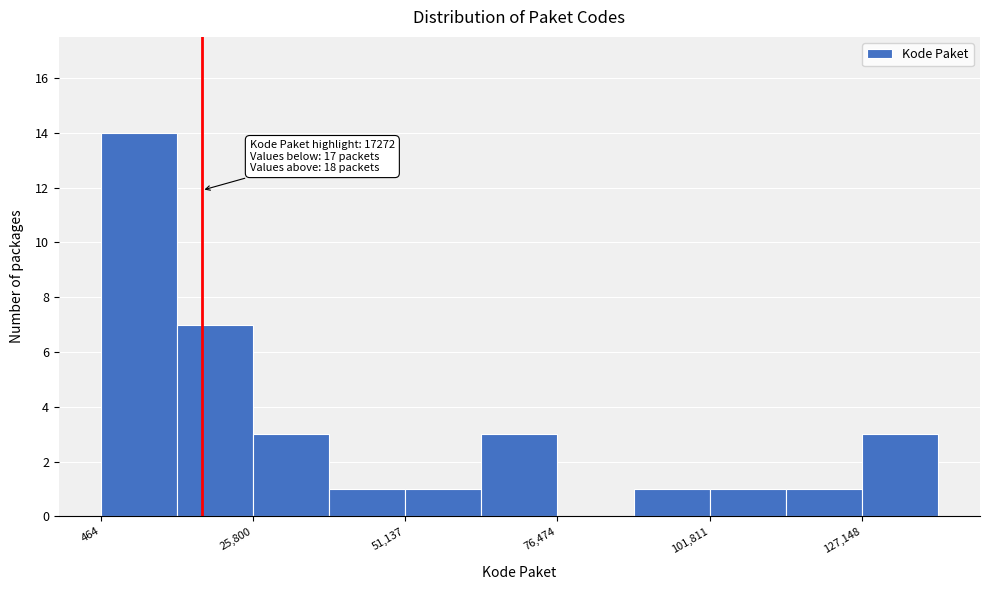

Around what value on the x-axis is the tallest bar? Give the approximate position of its centre, as read against the axis.

5000